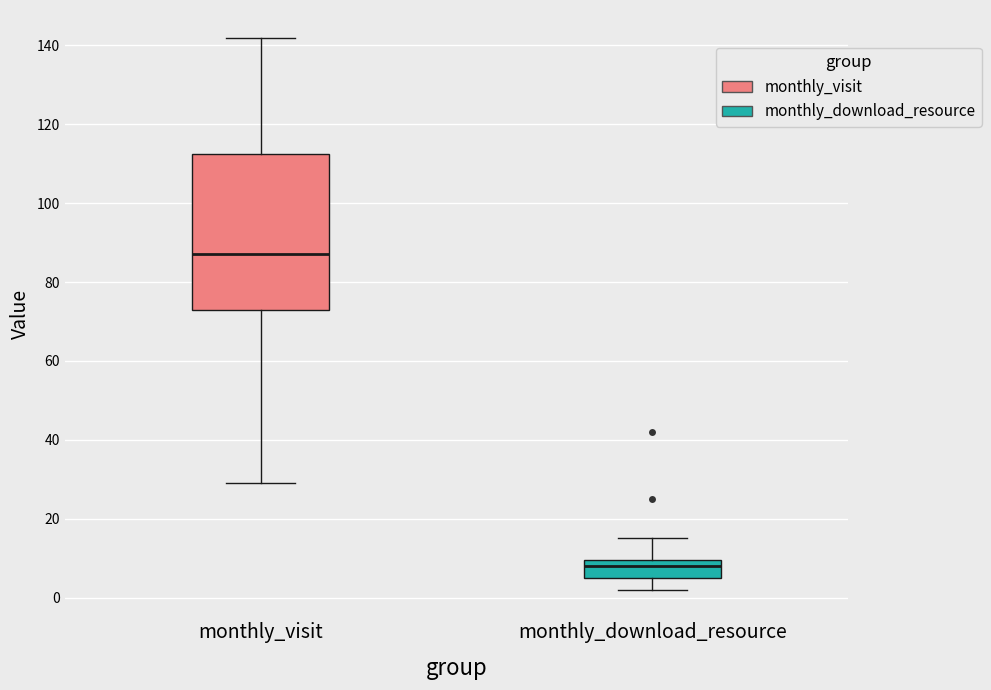

Comparing the boxes themselves (not the whiskers), which one is the tallest?

monthly_visit